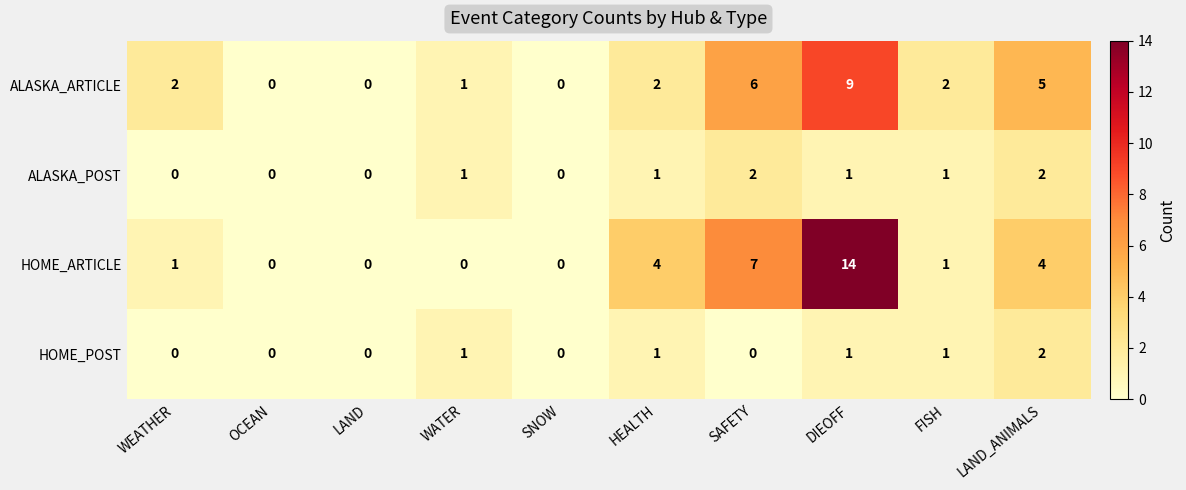

What is the total value across all series at HEALTH?

8